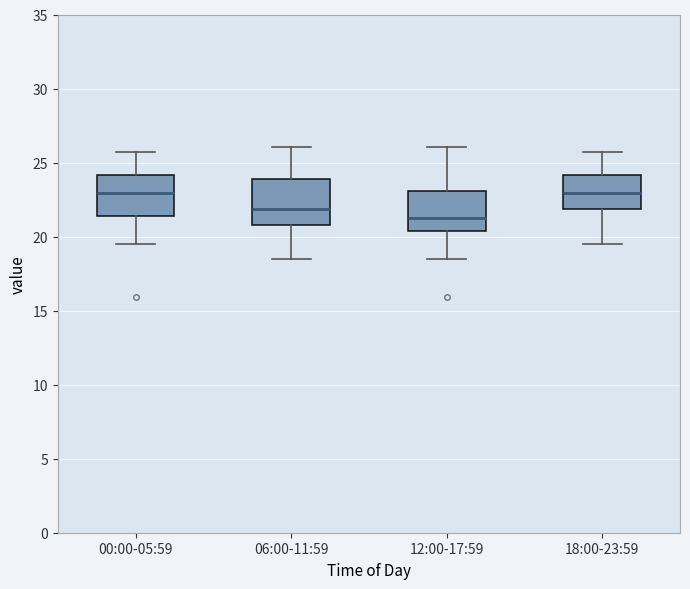

Which box has the lowest median line?

12:00-17:59